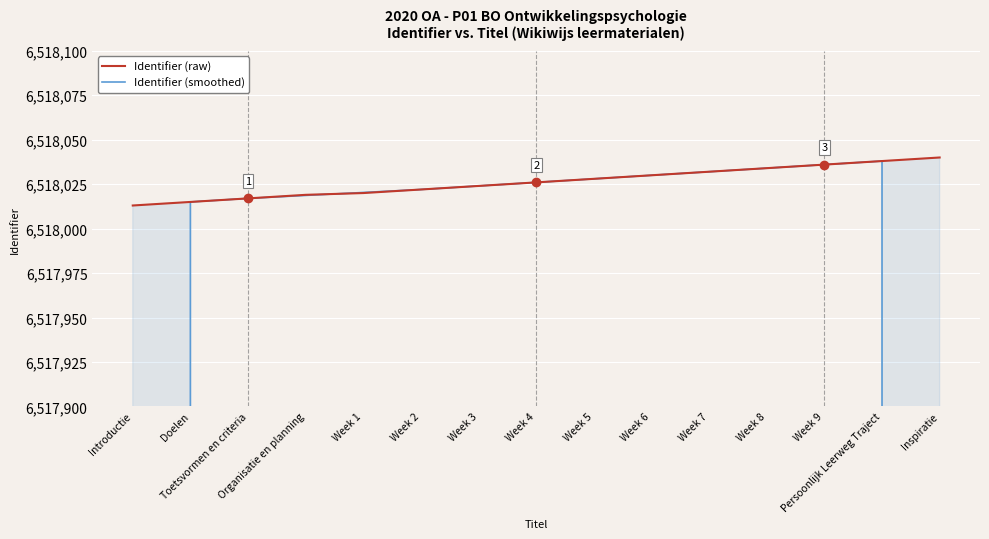

What is the label of the 1st point from the right?

Inspiratie